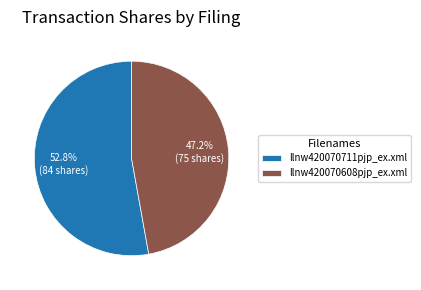

What portion of the pie excludes llnw420070608pjp_ex.xml?

52.8%